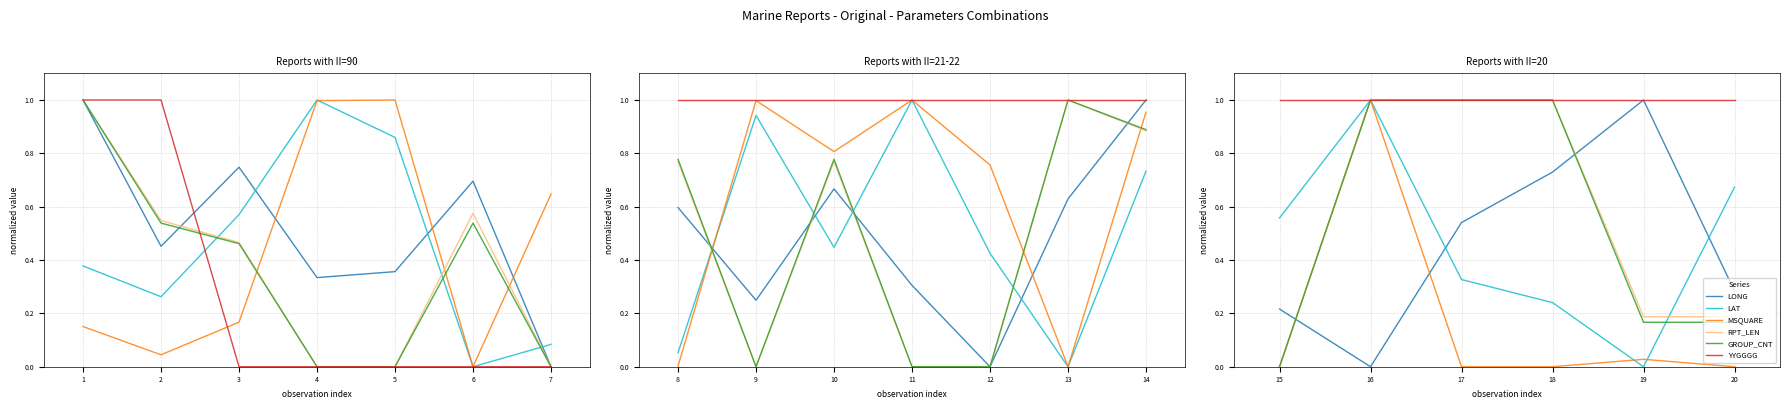

The LAT series shows 0.3 at 17. True or false?

True